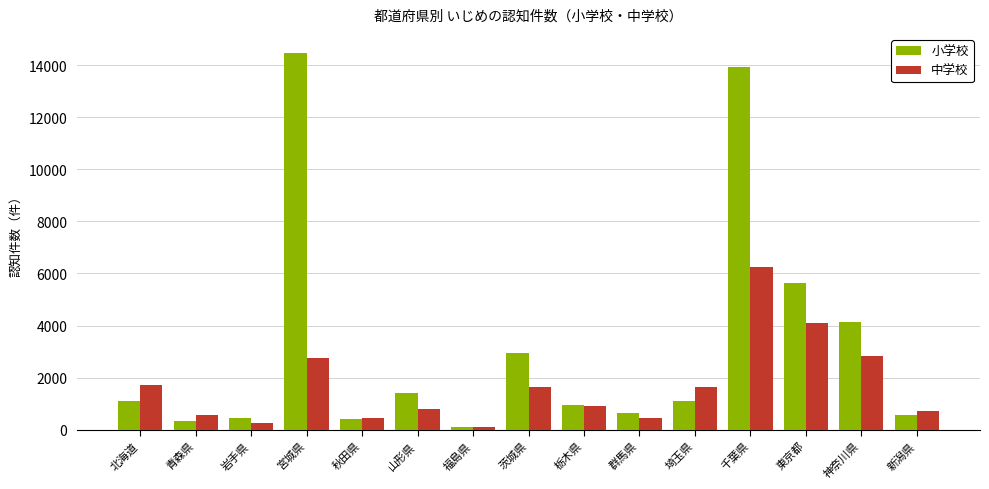

What are all the series names shown in the legend?

小学校, 中学校